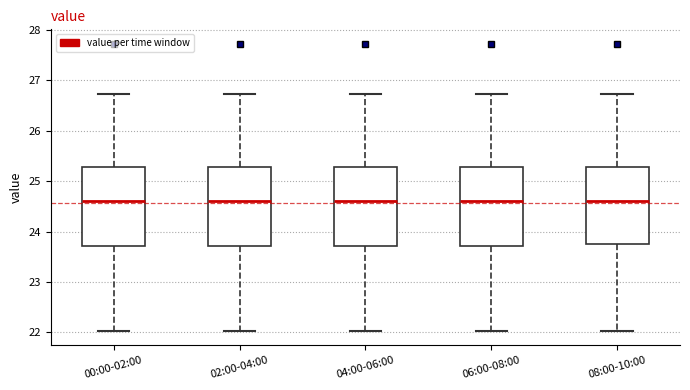

Reading left to right, read every box against the y-axis: the position of its median line, the range the box covers, and the ends of its whiskers. The values are not printed on the chart, so give them approximately, as read against the axis.

00:00-02:00: median 24.6, box 23.7 to 25.3, whiskers 22.0 to 26.7
02:00-04:00: median 24.6, box 23.7 to 25.3, whiskers 22.0 to 26.7
04:00-06:00: median 24.6, box 23.7 to 25.3, whiskers 22.0 to 26.7
06:00-08:00: median 24.6, box 23.7 to 25.3, whiskers 22.0 to 26.7
08:00-10:00: median 24.6, box 23.8 to 25.3, whiskers 22.0 to 26.7